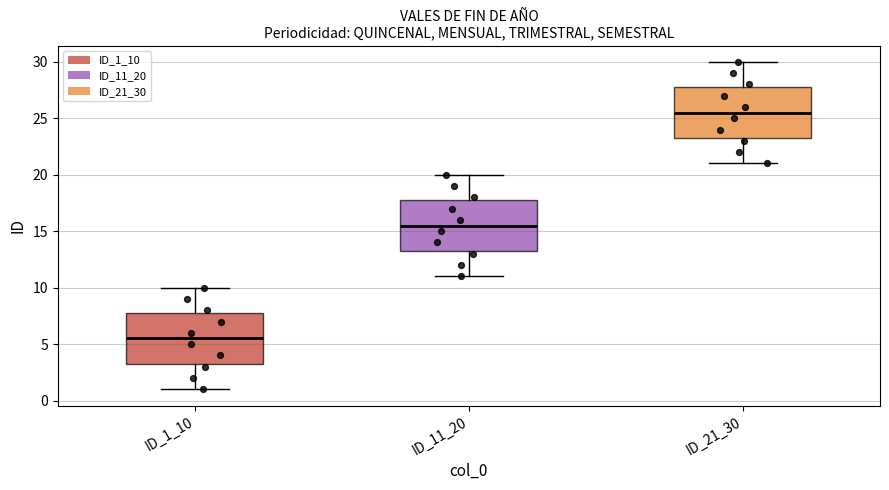

Reading left to right, read every box against the y-axis: the position of its median line, the range the box covers, and the ends of its whiskers. The values are not printed on the chart, so give them approximately, as read against the axis.

ID_1_10: median 5.5, box 3.5 to 8.0, whiskers 1.0 to 10.0
ID_11_20: median 15.5, box 13.5 to 18.0, whiskers 11.0 to 20.0
ID_21_30: median 25.5, box 23.5 to 28.0, whiskers 21.0 to 30.0